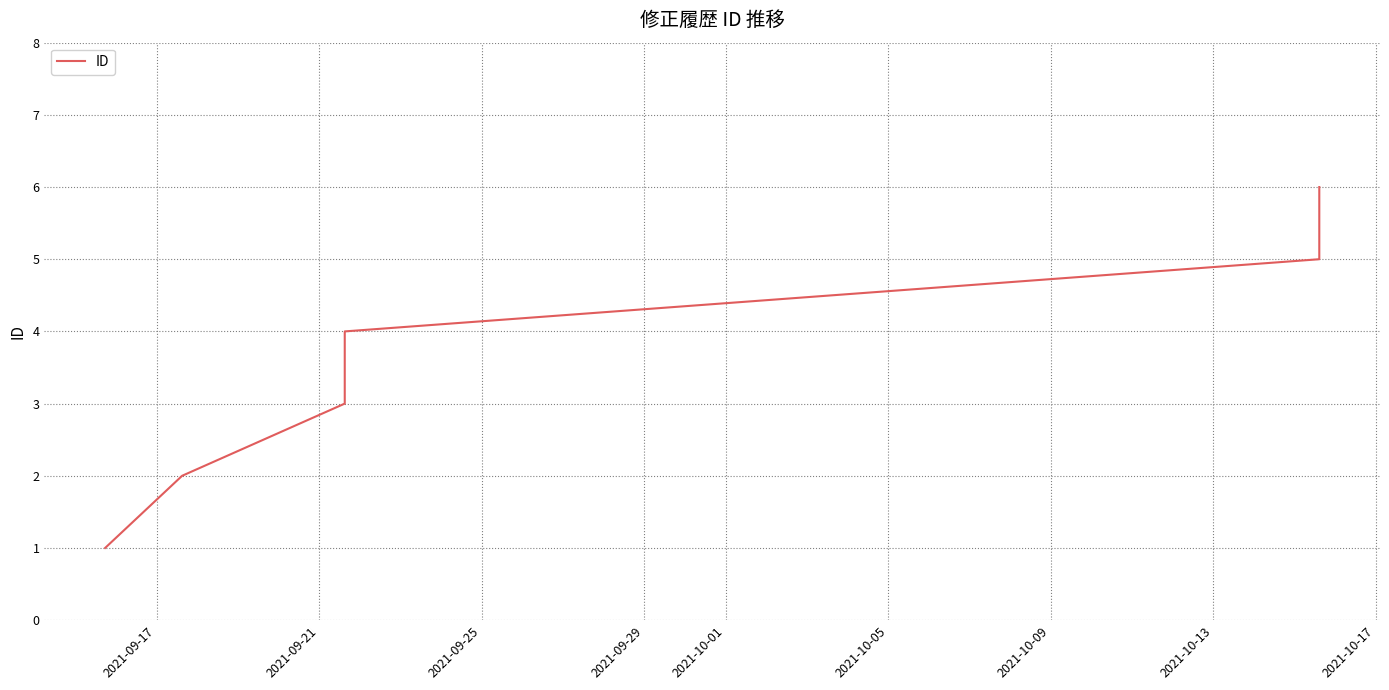

What is the difference between the maximum and minimum values?

5